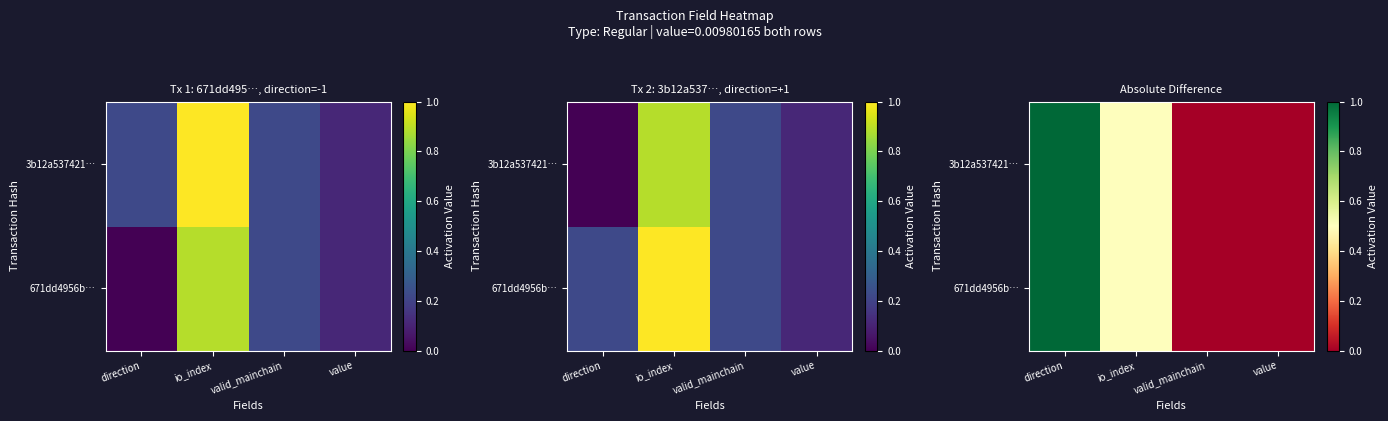

True or false: 671dd4956b… has a value of 0.0 at value.

True